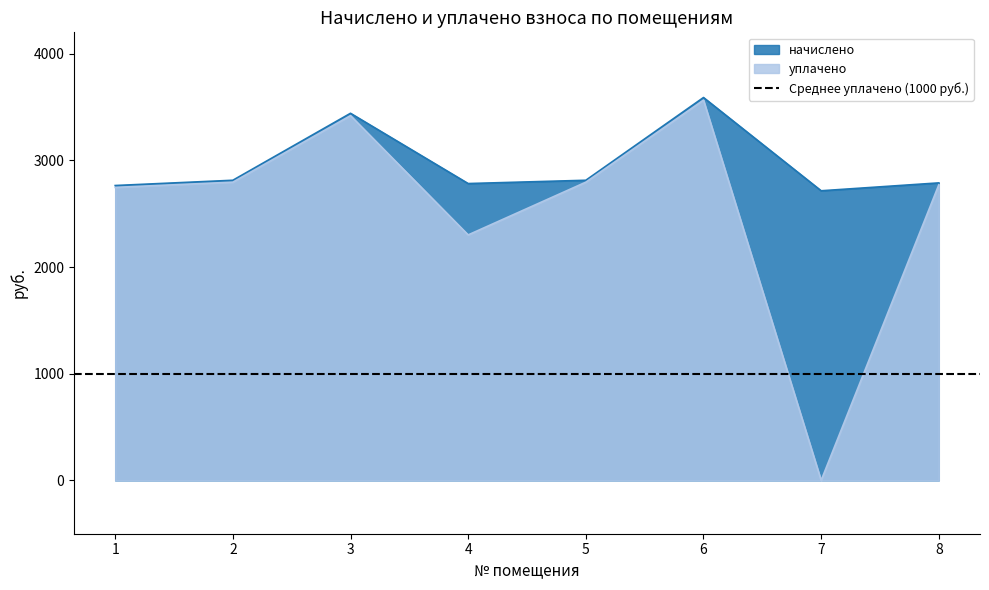

What is the difference between the maximum and minimum values in the начислено series?

874.1